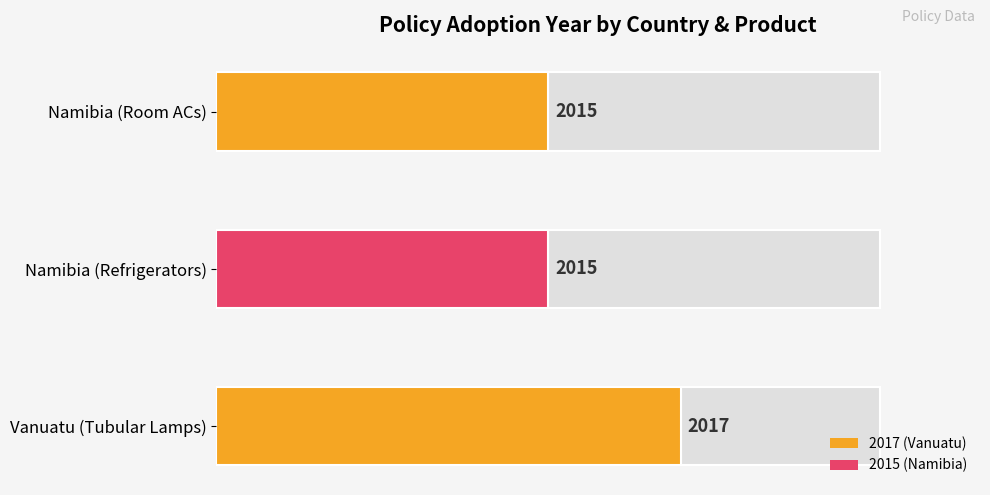

Does the chart contain stacked bars?

No